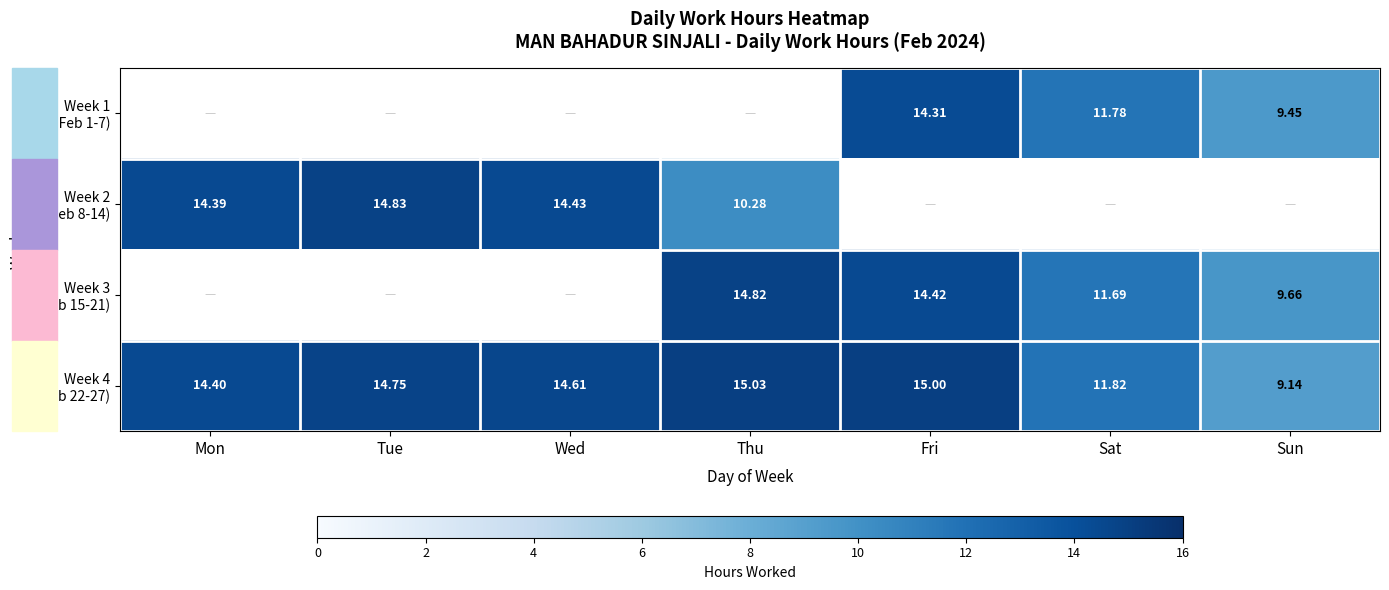

Which series has the largest total across all categories?

Week 4 (Feb 22-27)